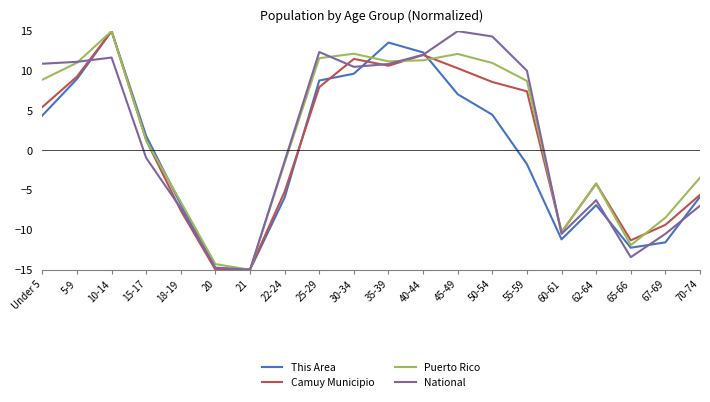

Is it true that This Area equals 4.5 at 50-54?

True